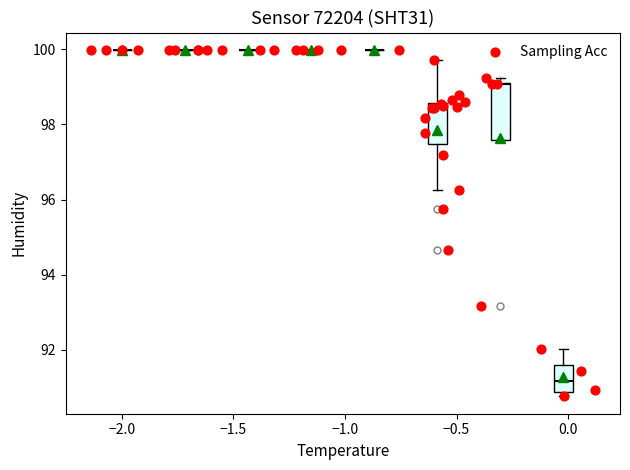

What Y value in the scatter plot is closest to 95?

94.7